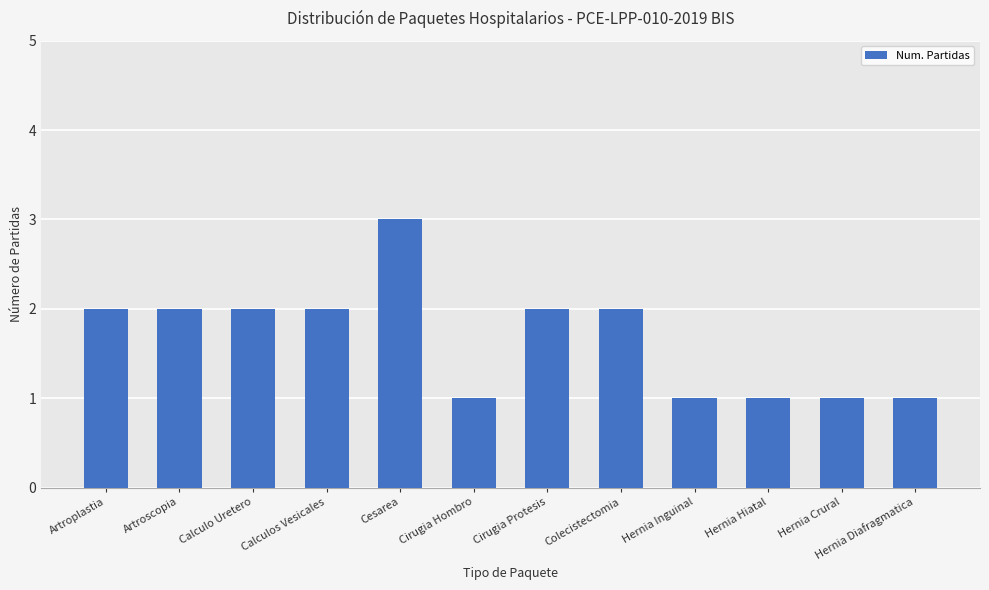

What is the approximate value at Cesarea?

3